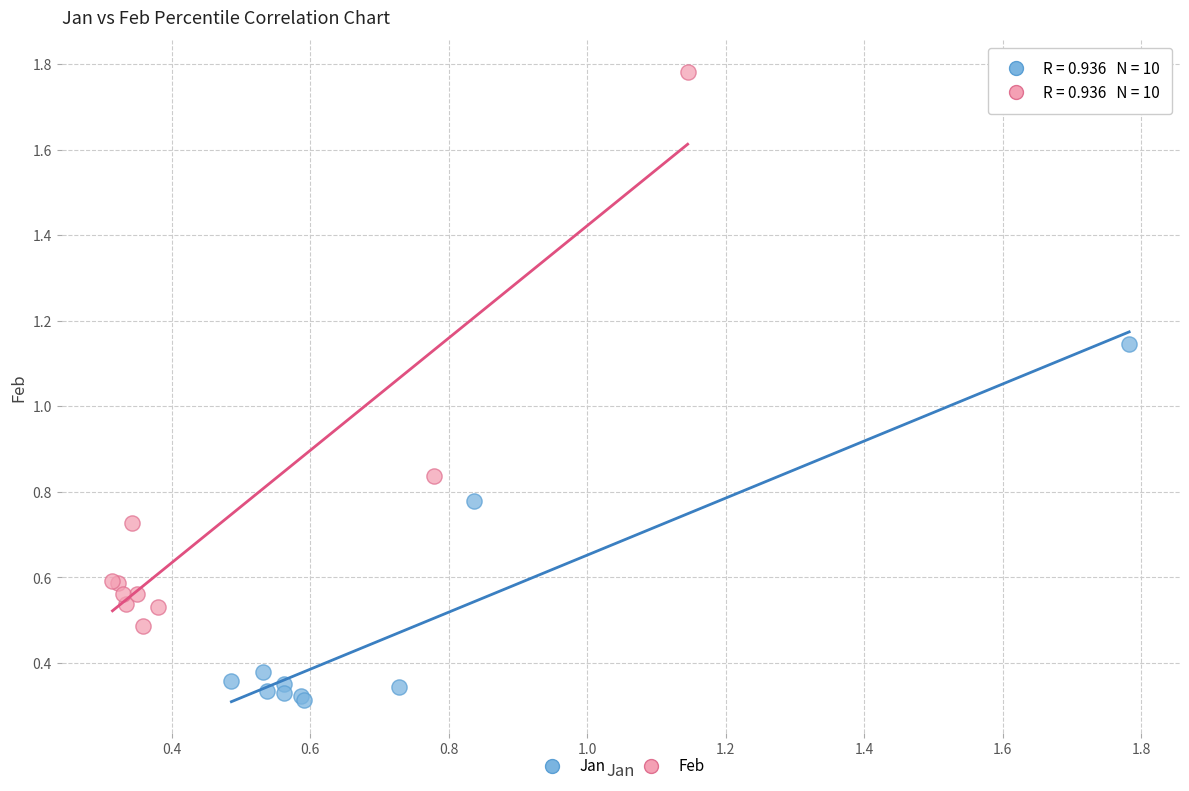

What are all the series names shown in the legend?

Jan, Feb